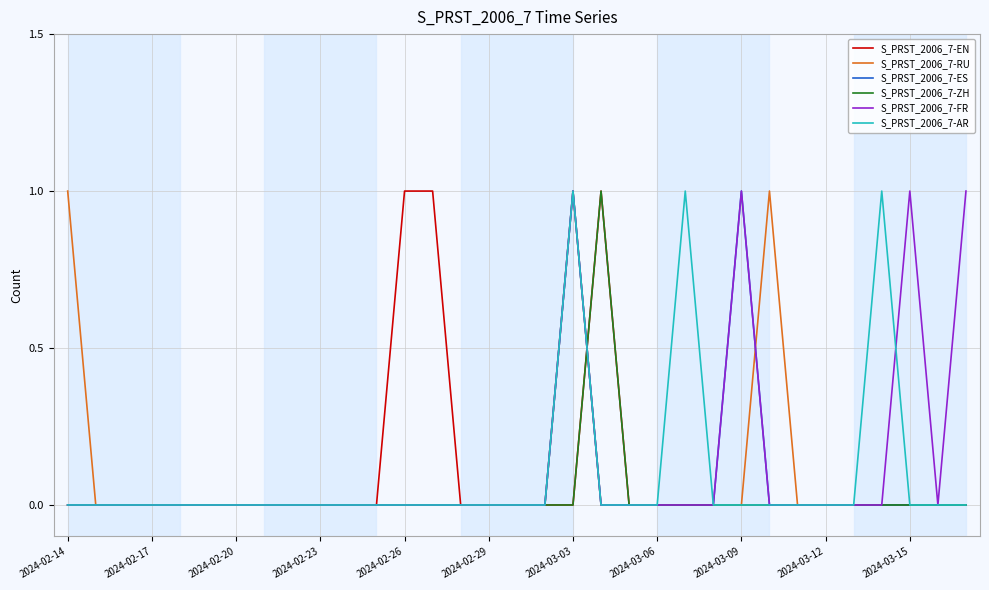

At which category is the sum across all series the highest?

2024-03-03